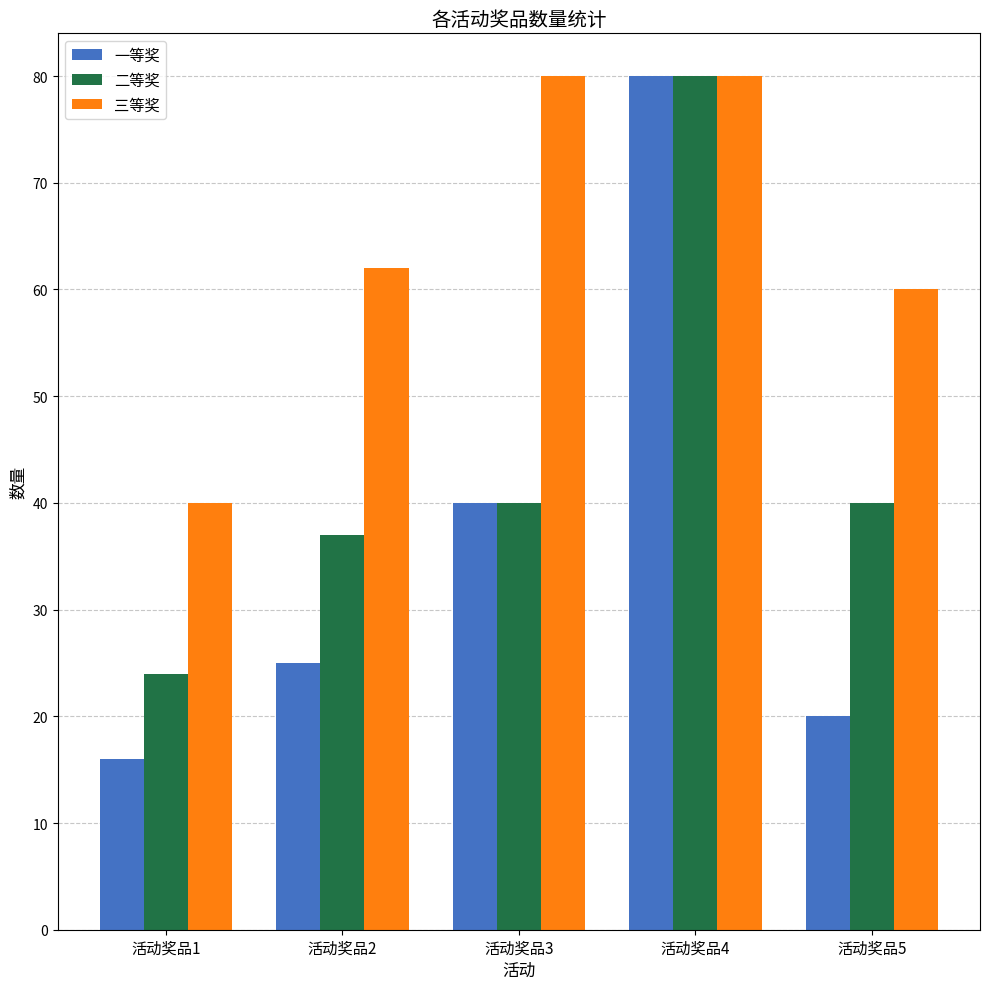

Read the 二等奖 value at 活动奖品1, to the nearest 5.

25